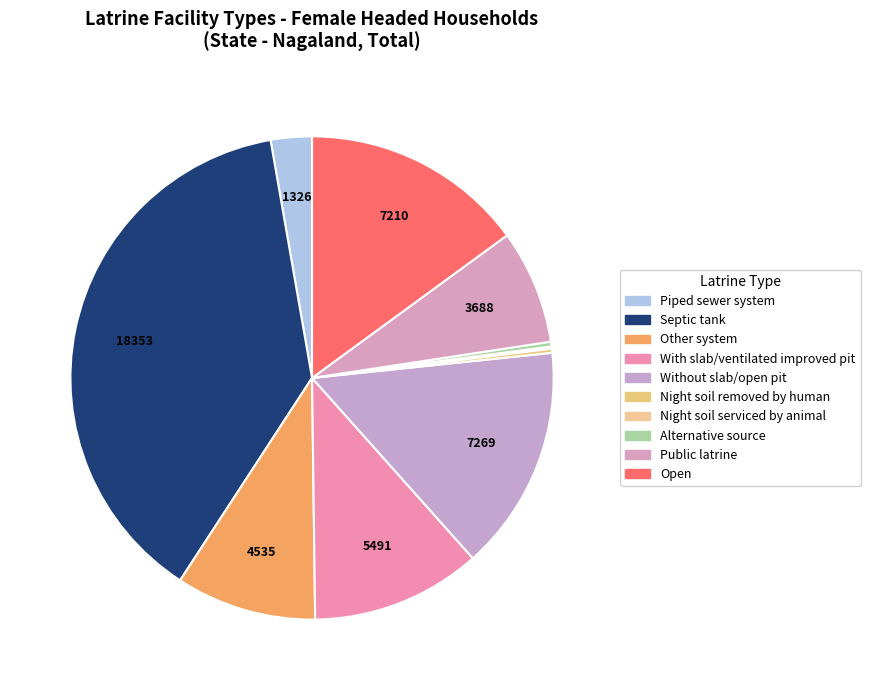

Rank the categories by value from lowest to highest.

Night soil serviced by animal, Night soil removed by human, Alternative source, Piped sewer system, Public latrine, Other system, With slab/ventilated improved pit, Open, Without slab/open pit, Septic tank